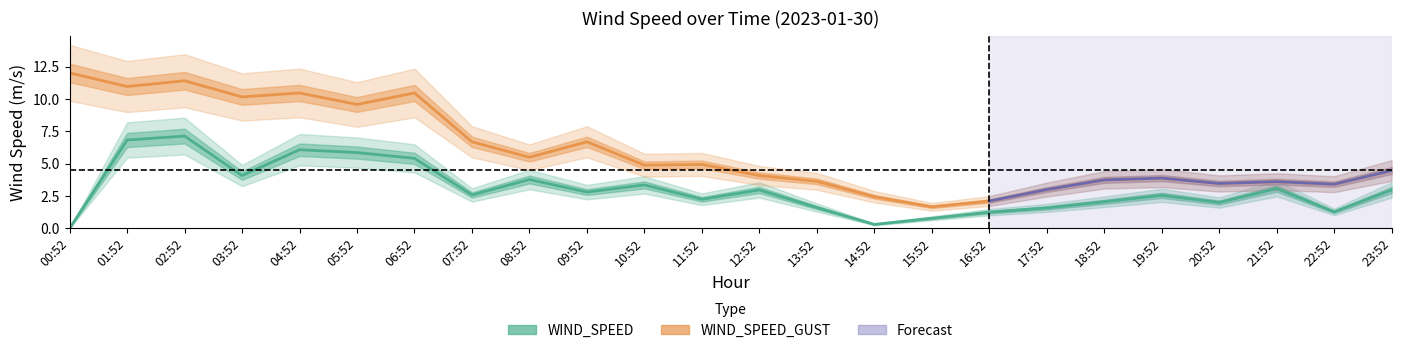

Between 01:52 and 10:52, which series saw the biggest shift?

WIND_SPEED_GUST